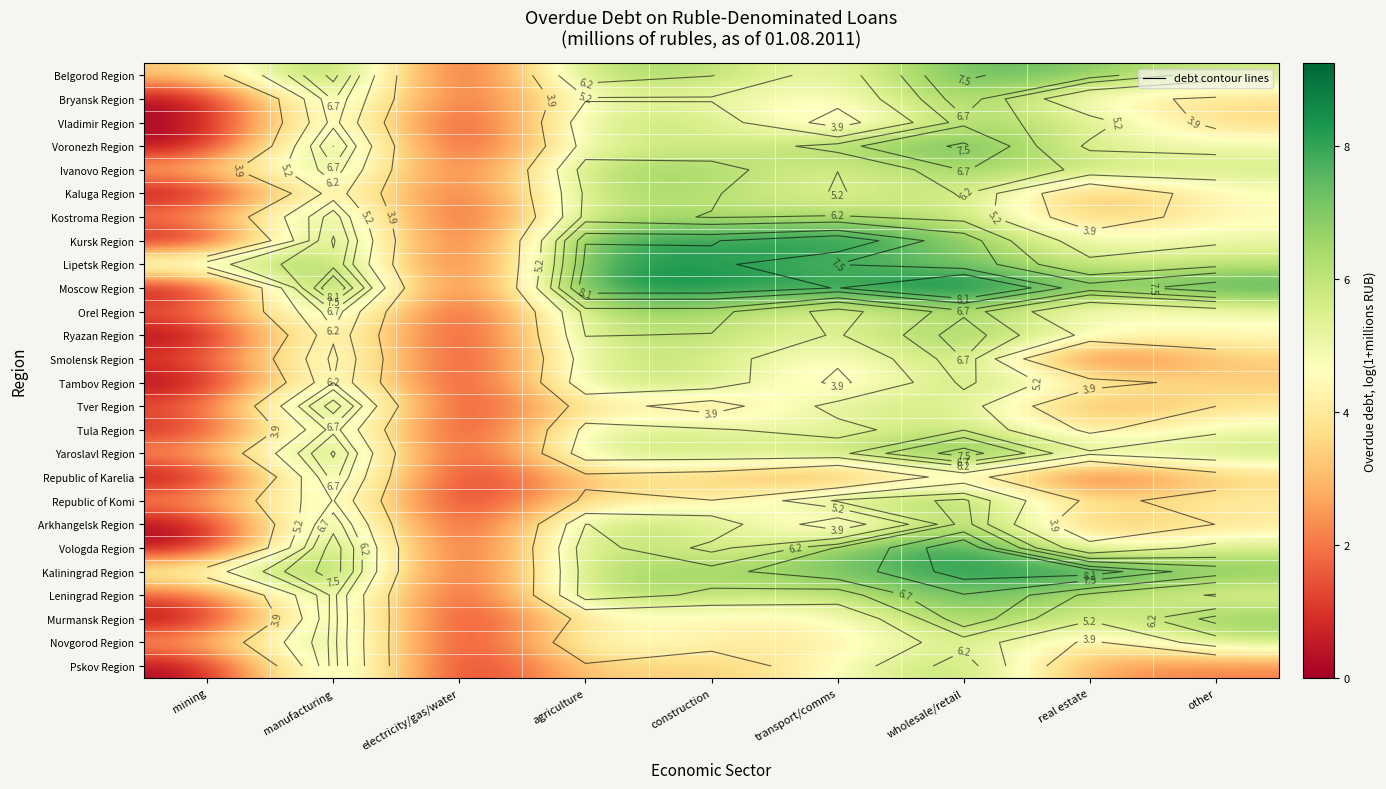

Read the Novgorod Region value at construction.

4.3